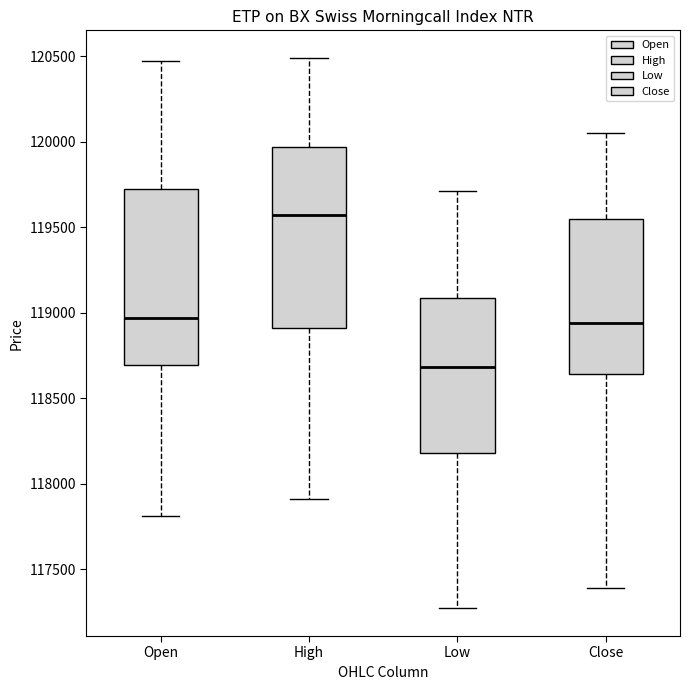

Reading left to right, read every box against the y-axis: the position of its median line, the range the box covers, and the ends of its whiskers. The values are not printed on the chart, so give them approximately, as read against the axis.

Open: median 118950, box 118700 to 119750, whiskers 117800 to 120450
High: median 119550, box 118900 to 119950, whiskers 117900 to 120500
Low: median 118700, box 118200 to 119100, whiskers 117250 to 119700
Close: median 118950, box 118650 to 119550, whiskers 117400 to 120050